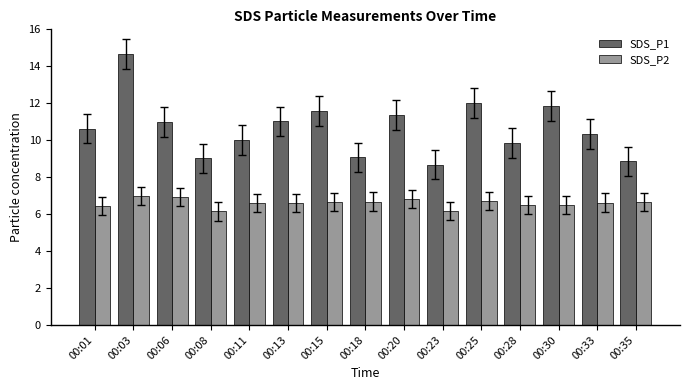

How many categories are shown in the chart?

15